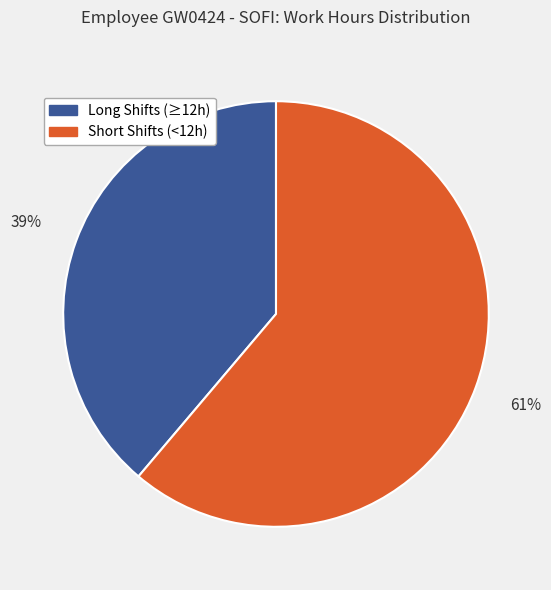

Combined, do Long Shifts (≥12h) and Short Shifts (<12h) account for over 50%?

Yes